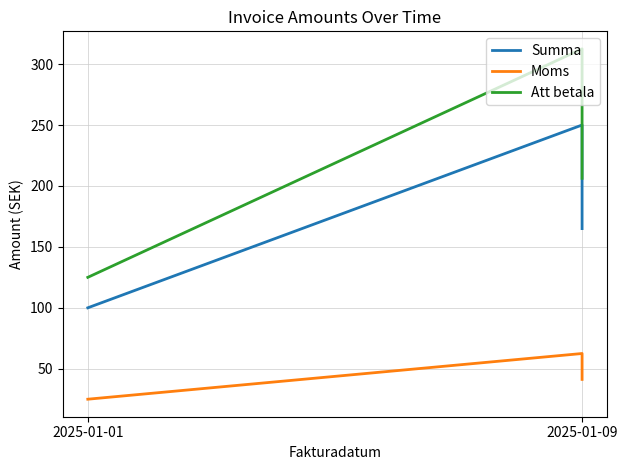

Which series changed the most between 2025-01-01 and 2025-01-09?

Att betala